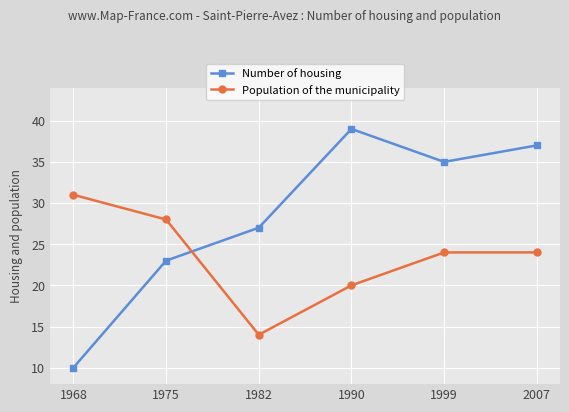

True or false: Population of the municipality has a value of 9 at 1975.

False